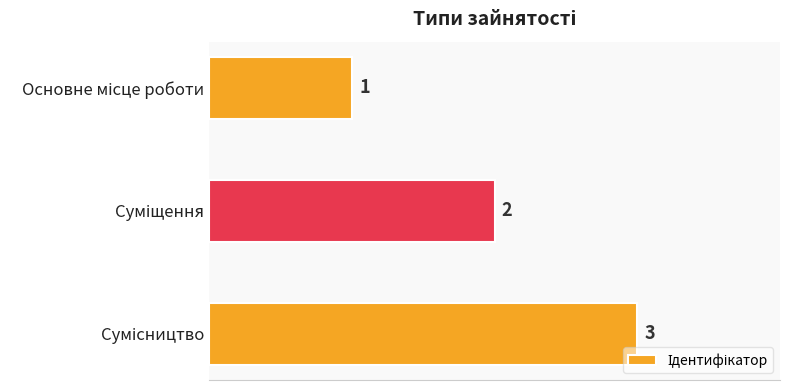

What is the smallest value displayed?

1